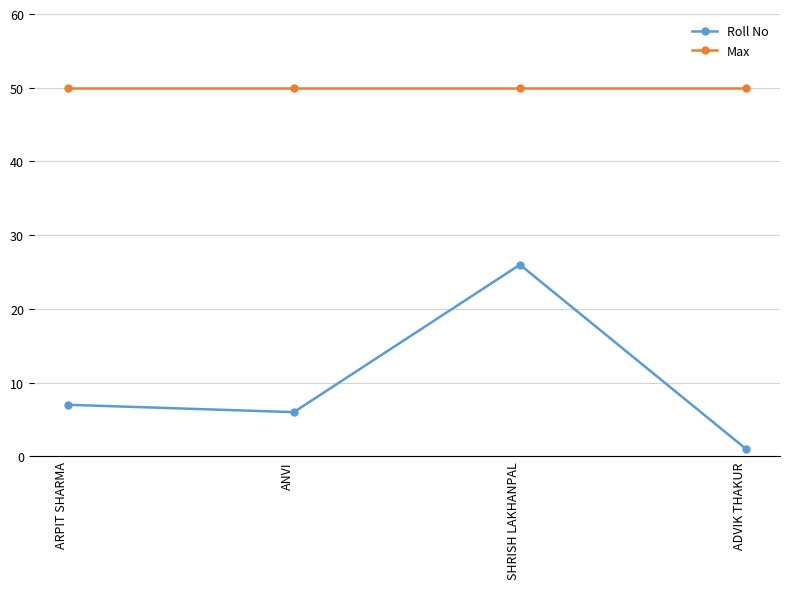

What position from the right is ADVIK THAKUR?

1